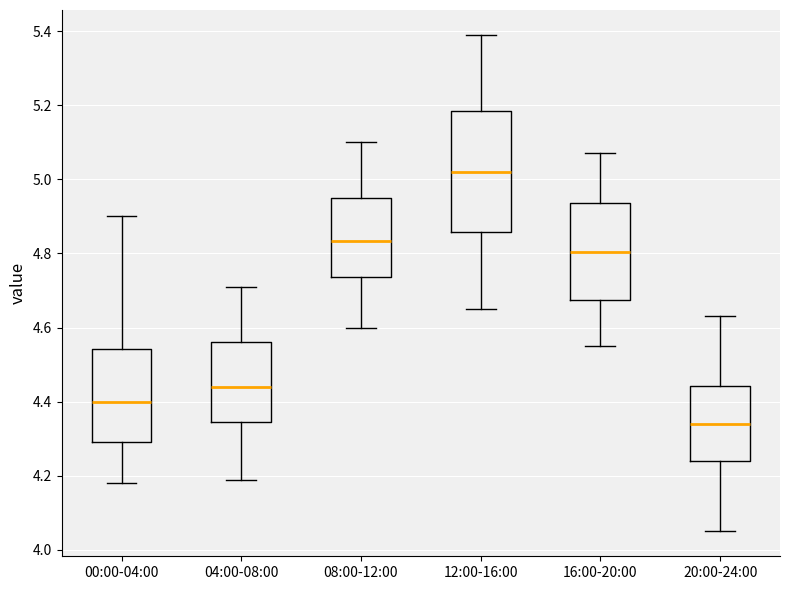

Reading left to right, read every box against the y-axis: the position of its median line, the range the box covers, and the ends of its whiskers. The values are not printed on the chart, so give them approximately, as read against the axis.

00:00-04:00: median 4.40, box 4.30 to 4.54, whiskers 4.18 to 4.90
04:00-08:00: median 4.44, box 4.34 to 4.56, whiskers 4.20 to 4.72
08:00-12:00: median 4.84, box 4.74 to 4.96, whiskers 4.60 to 5.10
12:00-16:00: median 5.02, box 4.86 to 5.18, whiskers 4.66 to 5.40
16:00-20:00: median 4.80, box 4.68 to 4.94, whiskers 4.56 to 5.08
20:00-24:00: median 4.34, box 4.24 to 4.44, whiskers 4.06 to 4.64